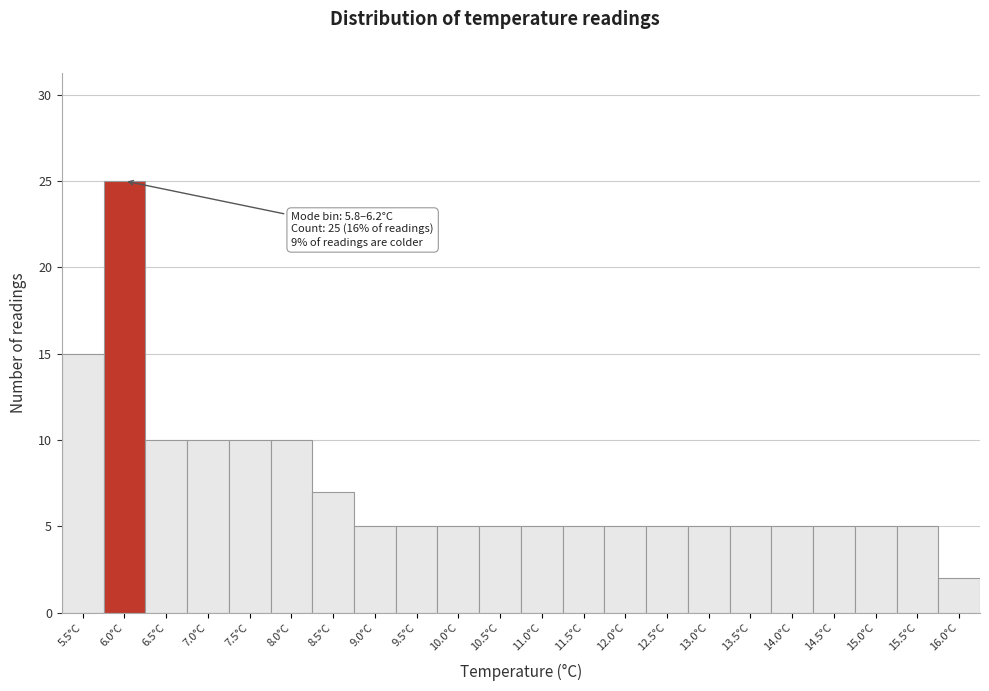

Which range on the x-axis has the tallest bar?

5.75 to 6.25